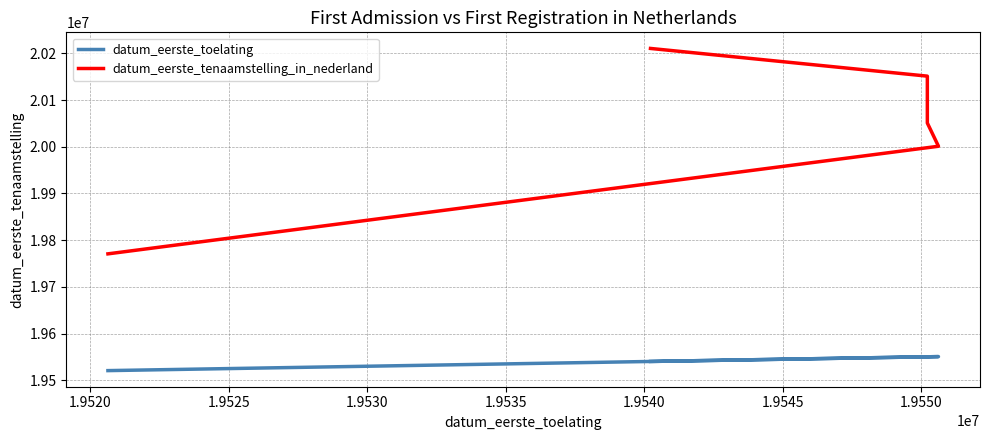

What is the sum of the datum_eerste_toelating values at 1.9525 and 1.9535?

39090456